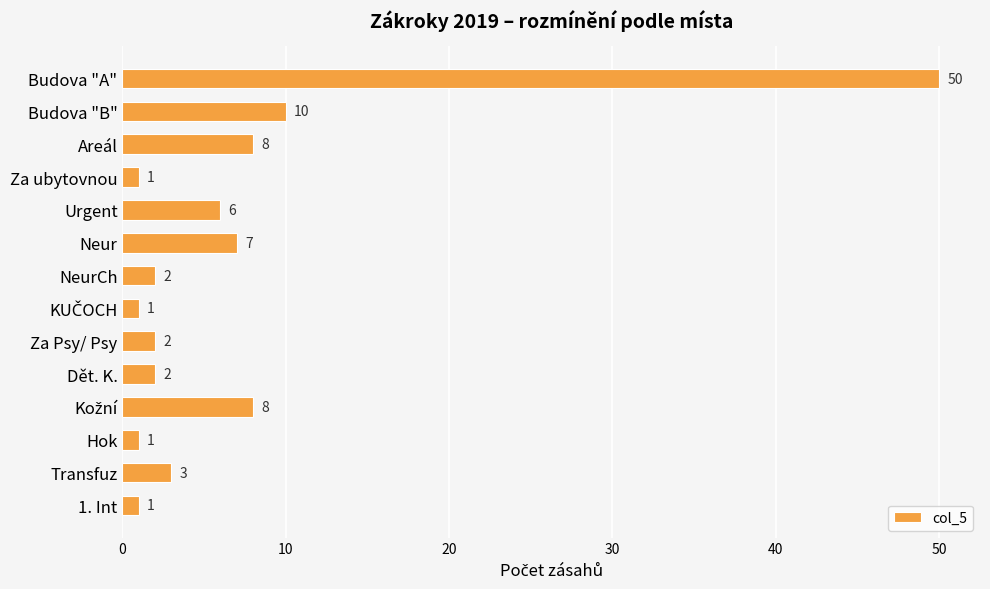

What is the label of the 14th bar from the top?

1. Int